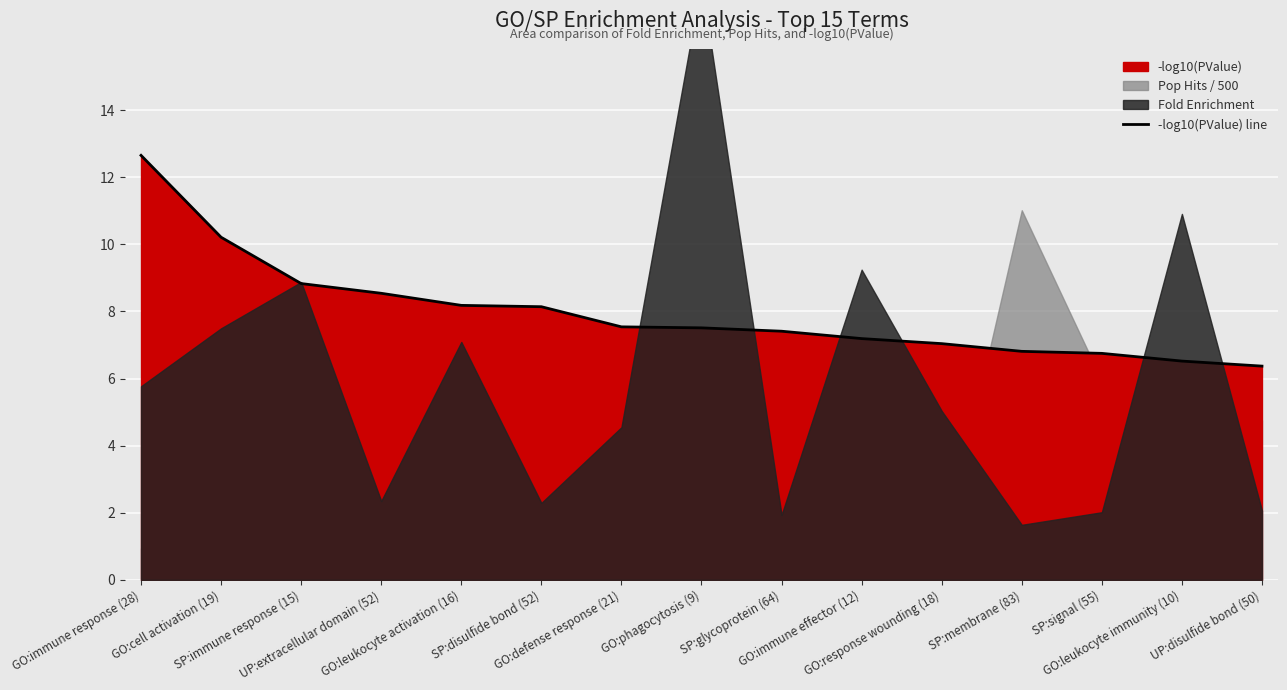

What is the minimum value for -log10(PValue) line?

6.4